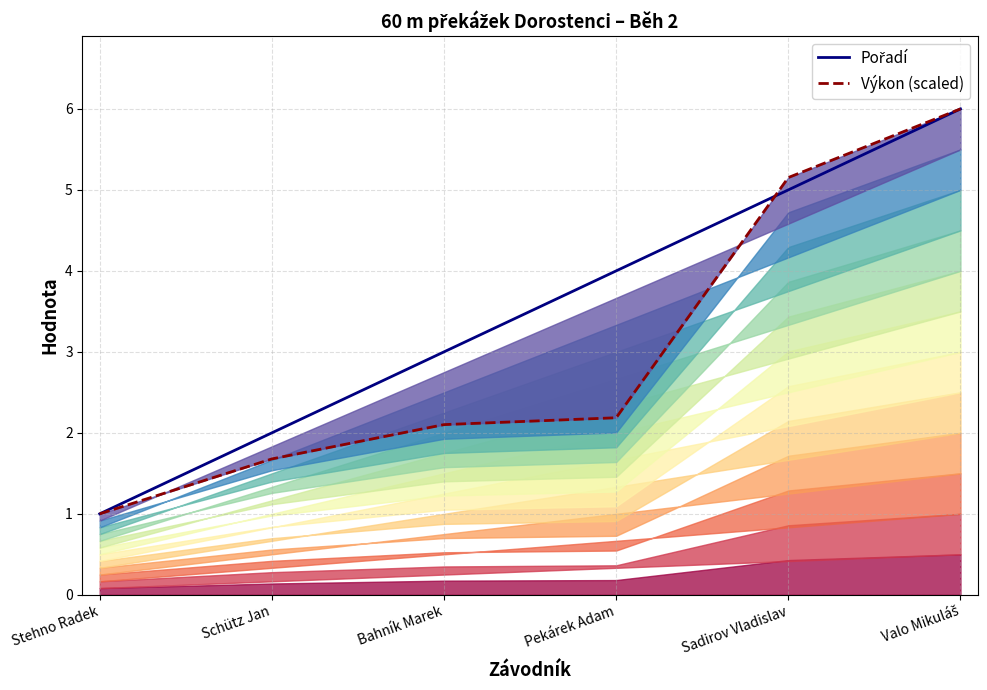

Which series changed the most between Schütz Jan and Valo Mikuláš?

Výkon (scaled)